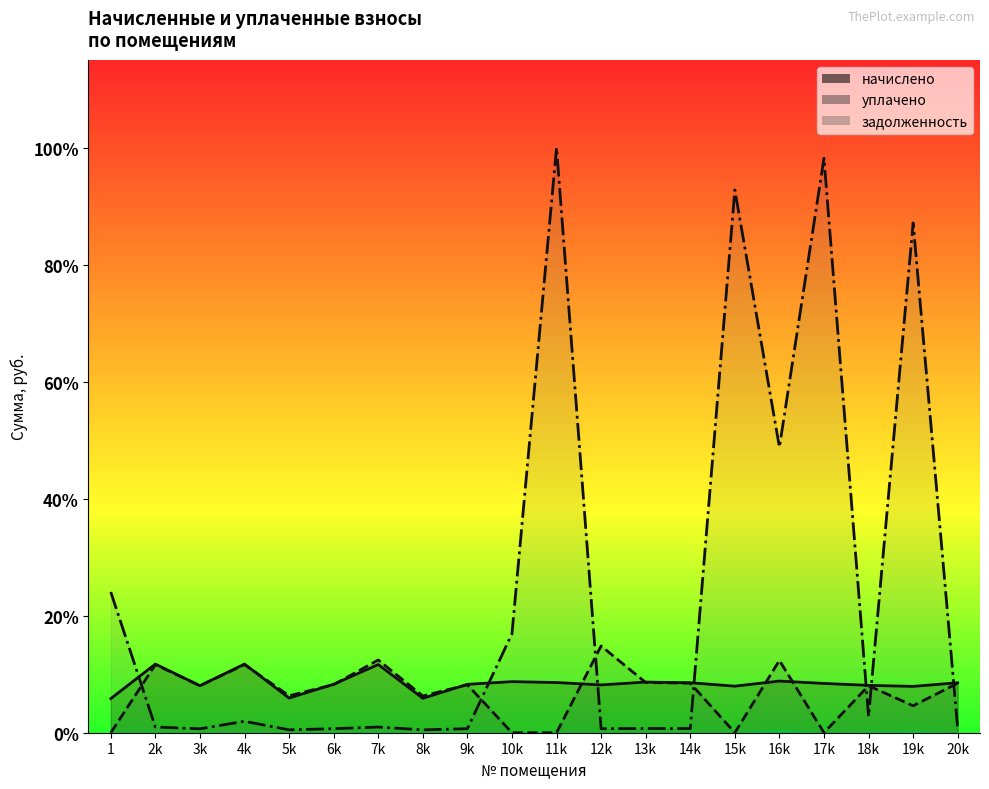

True or false: задолженность and начислено cross at least once.

True